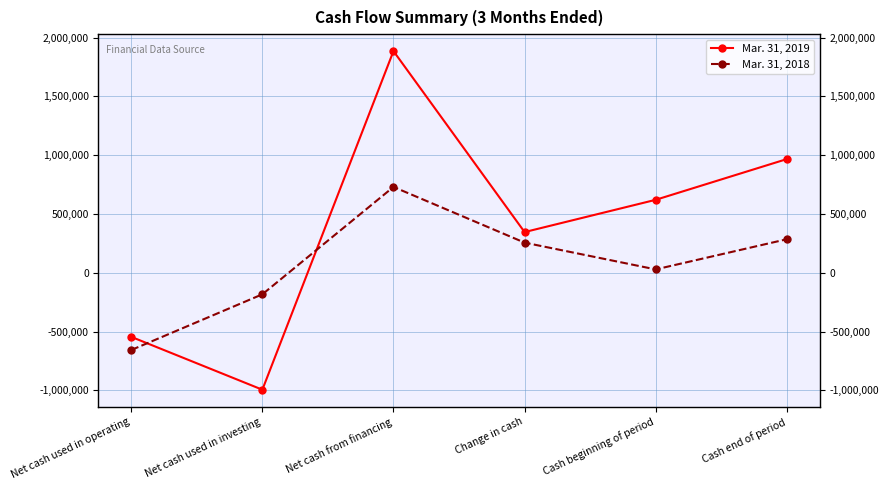

How many series are shown in this chart?

2